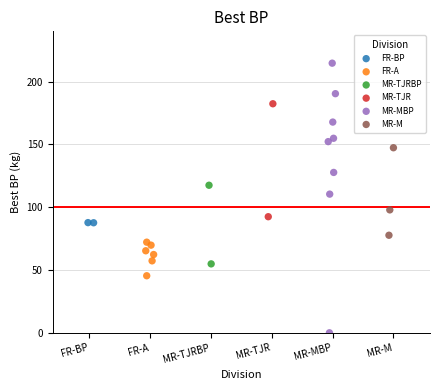

What are all the series names shown in the legend?

FR-BP, FR-A, MR-TJRBP, MR-TJR, MR-MBP, MR-M